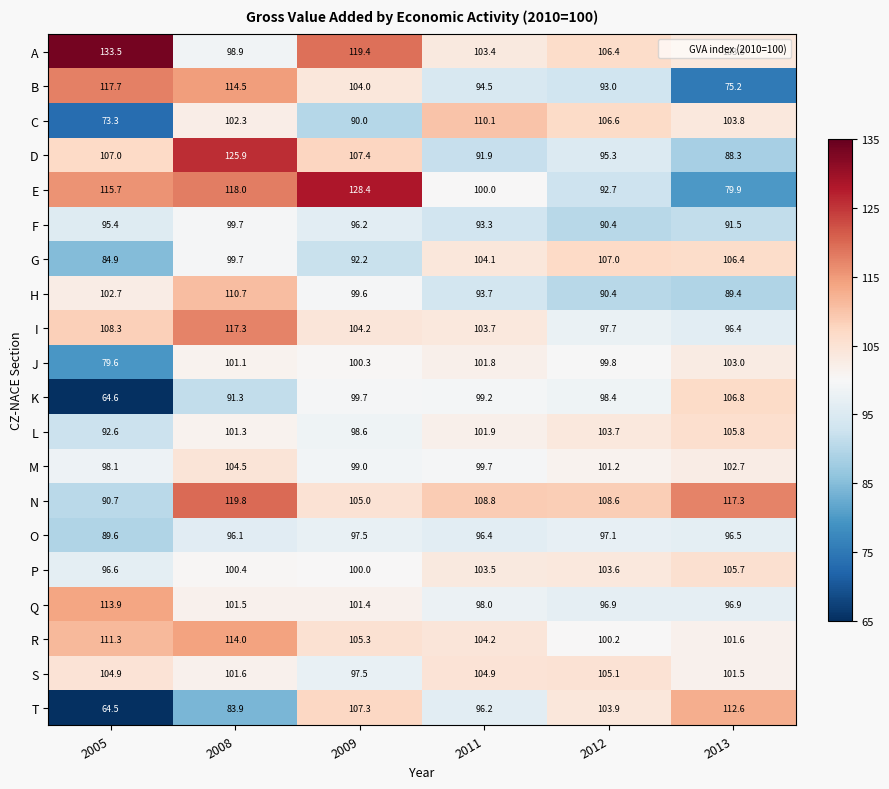

The value of T at 2013 is 63.7. True or false?

False